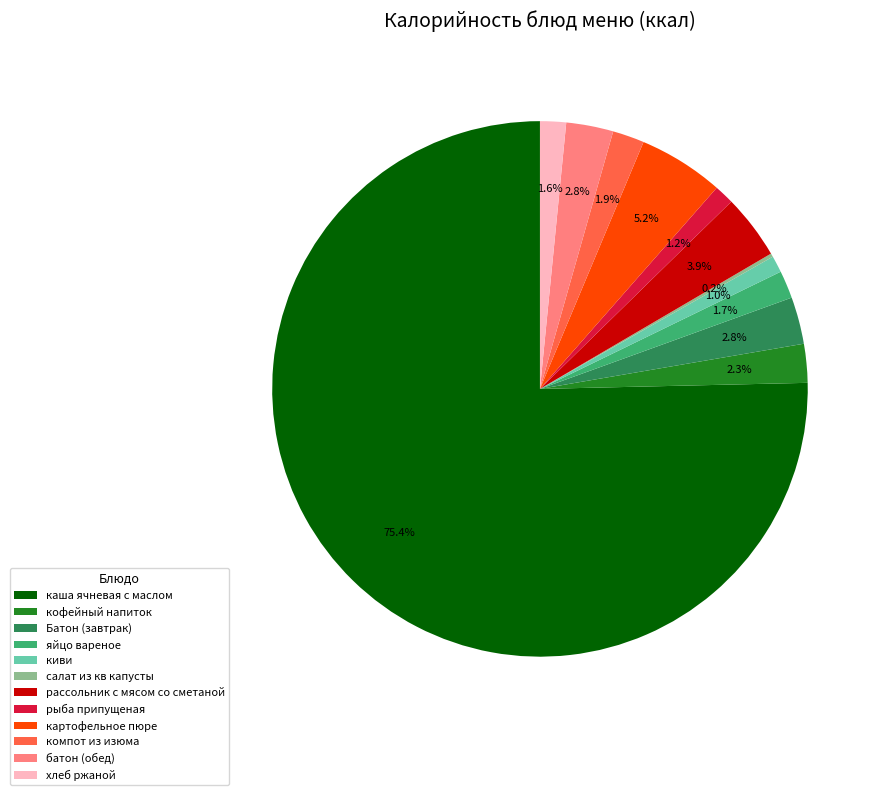

Is there any slice that represents more than half of the pie?

Yes